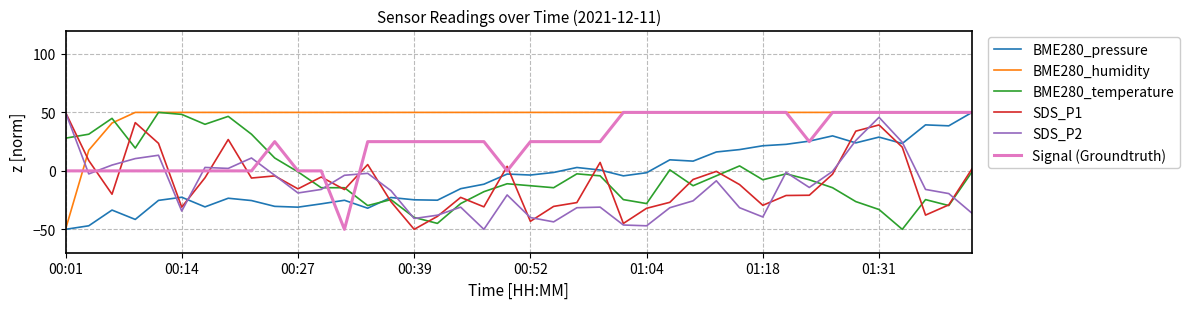

After their last crossing, which series has the higher values: BME280_humidity or SDS_P1?

BME280_humidity